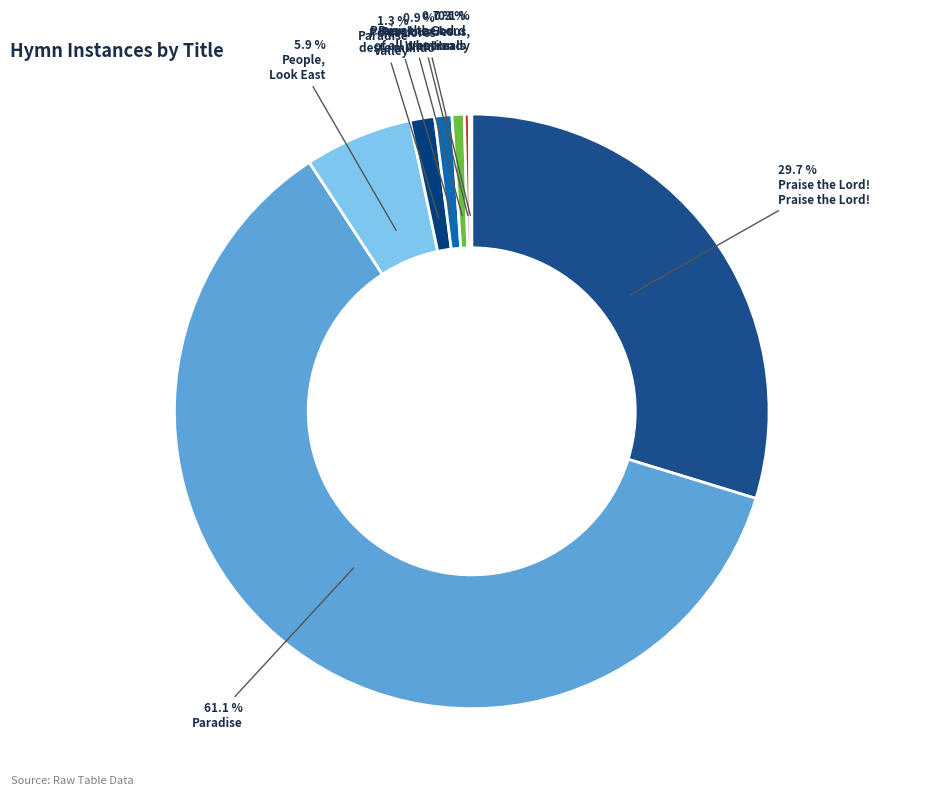

Rank the categories by value from highest to lowest.

Paradise, Praise the Lord! Praise the Lord!, People, Look East, Paradise Valley, Pelas dores deste mundo, Praise the God of all creation, Praise the Lord Who Heals, Precious Jesus, I am ready